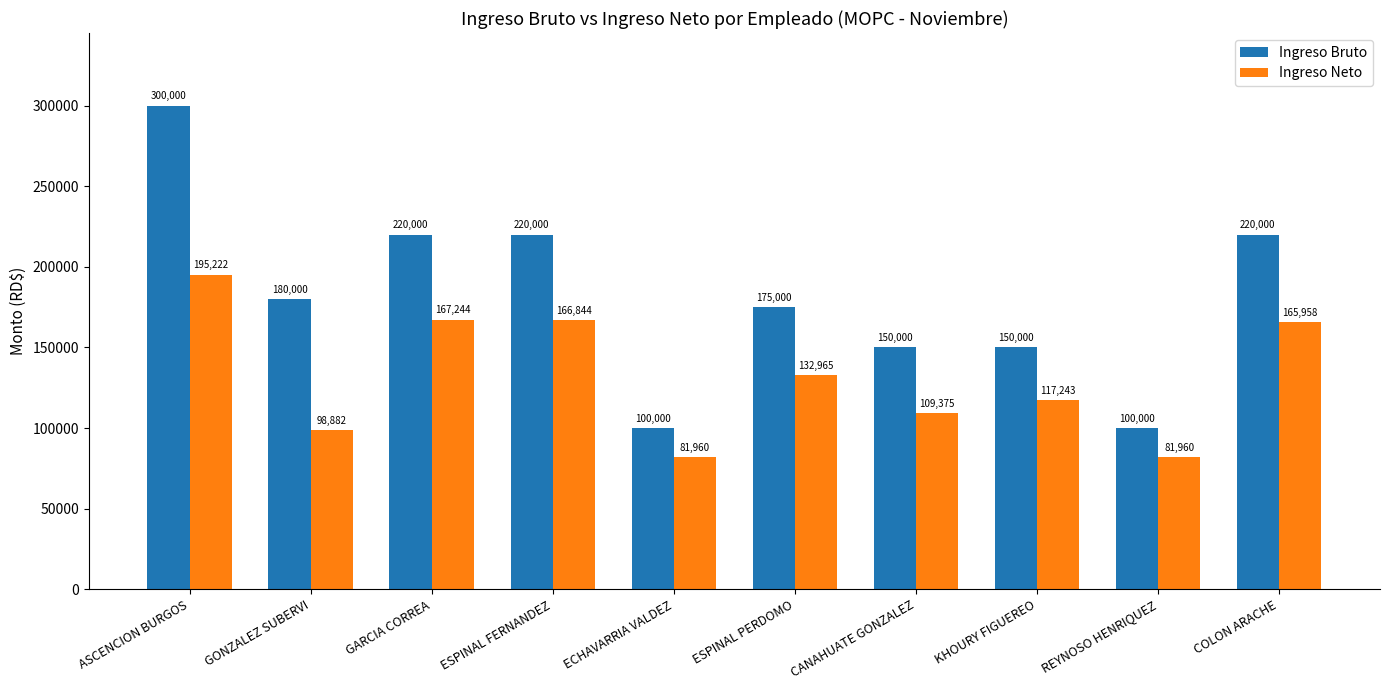

The value of Ingreso Neto at REYNOSO HENRIQUEZ is 51334.1. True or false?

False